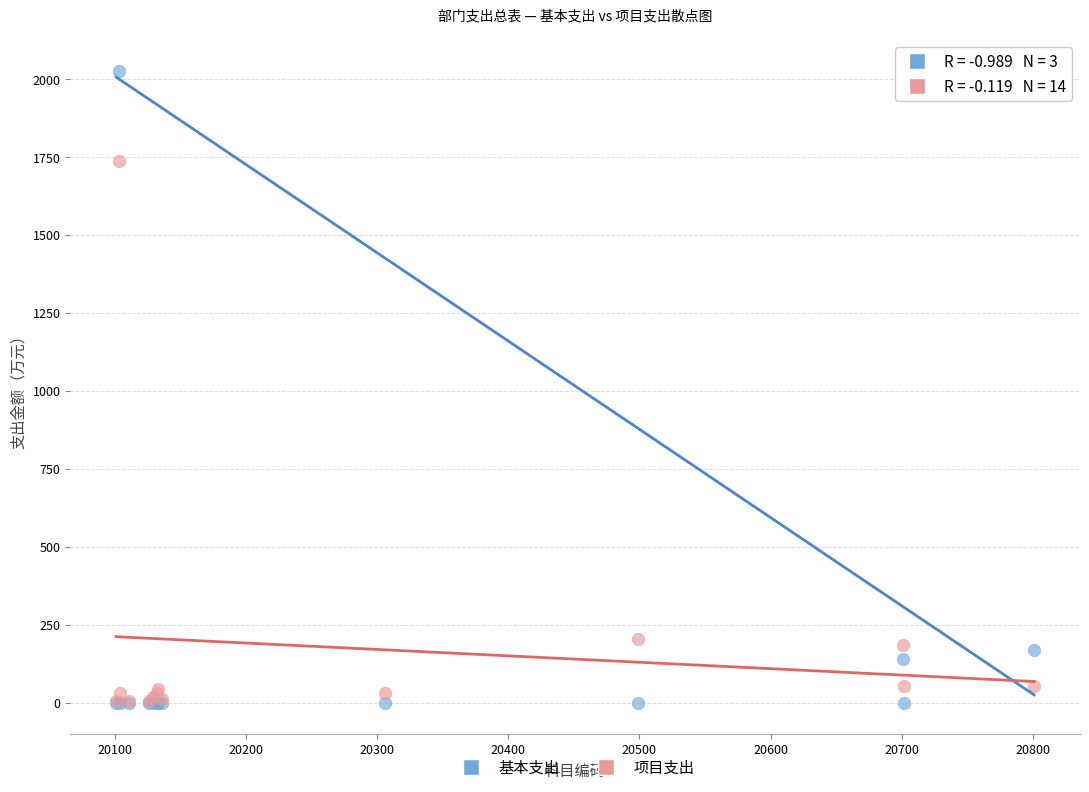

Across all series, what Y value is closest to 1012?

1735.7